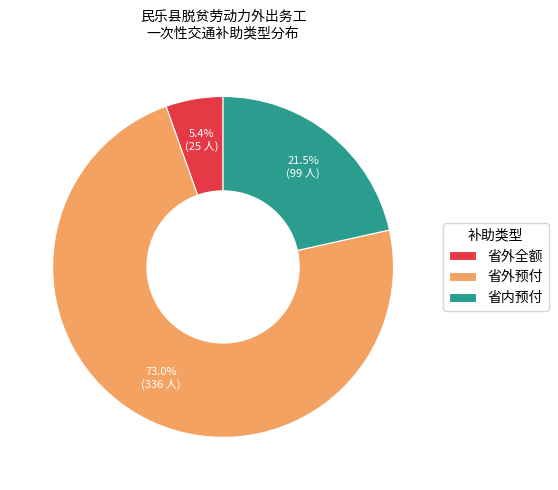

Do 省外全额 and 省内预付 together represent more than half of the pie?

No